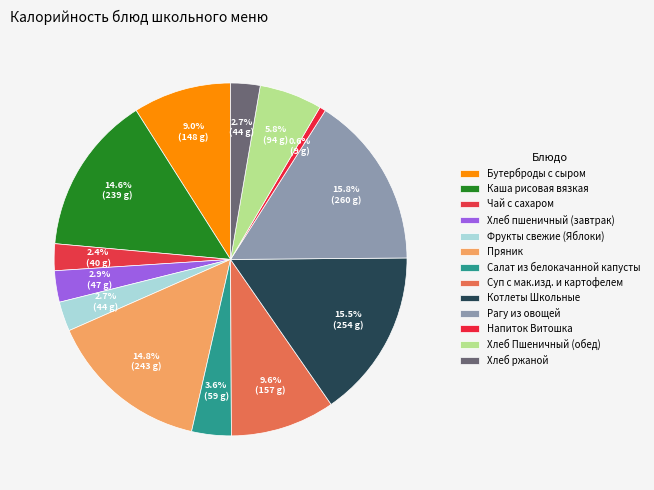

How many segments does this pie chart have?

13